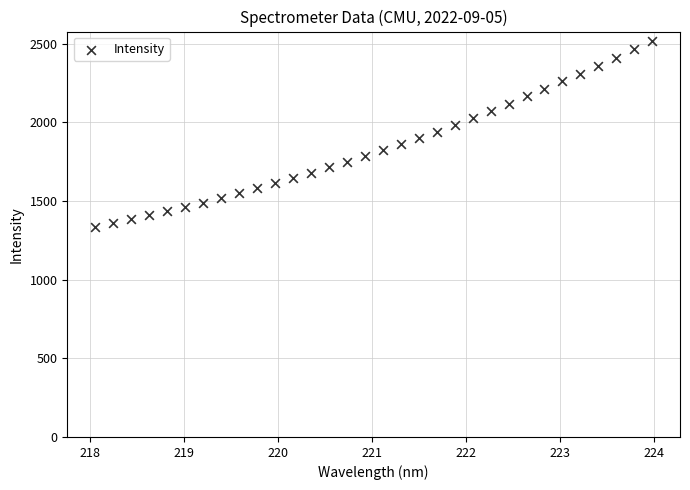

What is the range of Y values (max minus min)?

1180.1